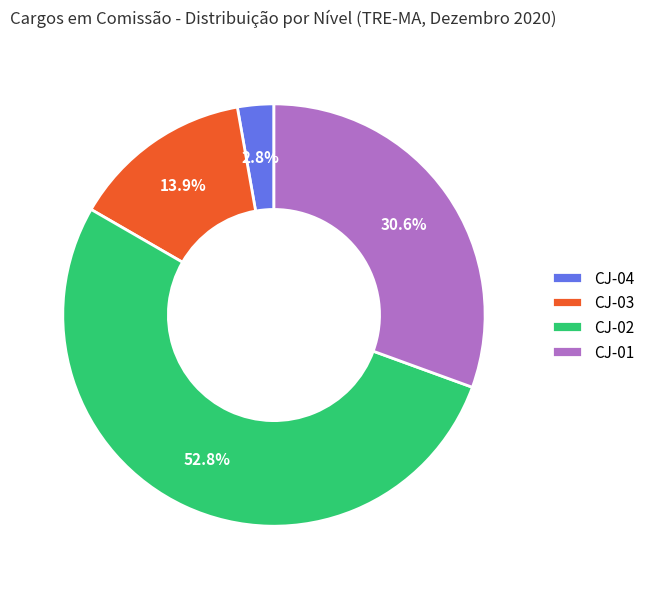

To the nearest percent, what is the combined percentage of CJ-01 and CJ-03?

44%